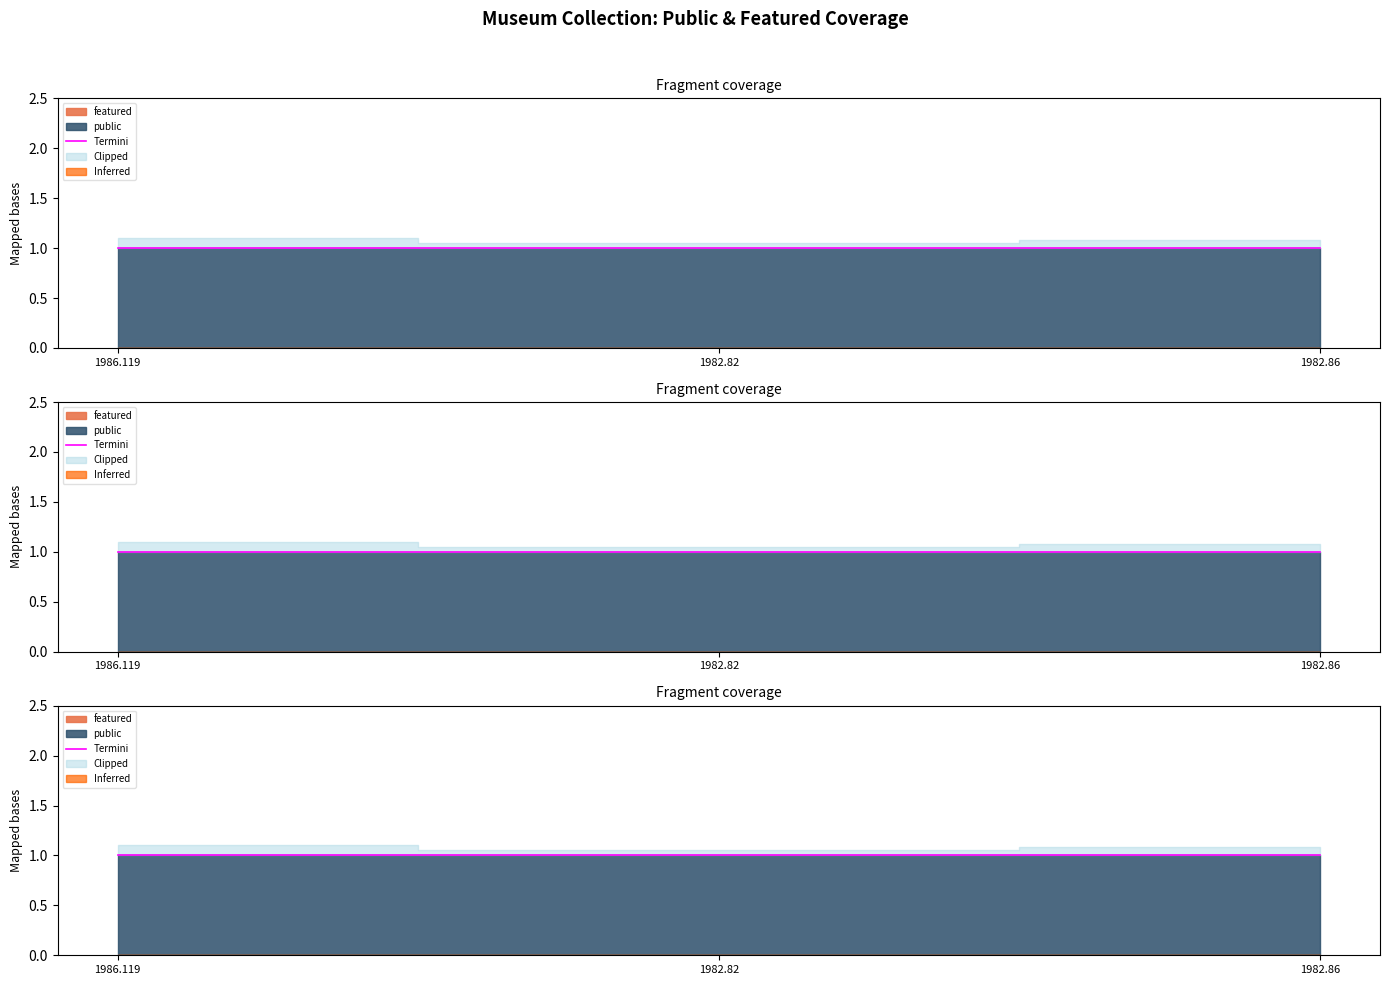

List the labels in order of featured value, smallest first.

1986.119, 1982.82, 1982.86